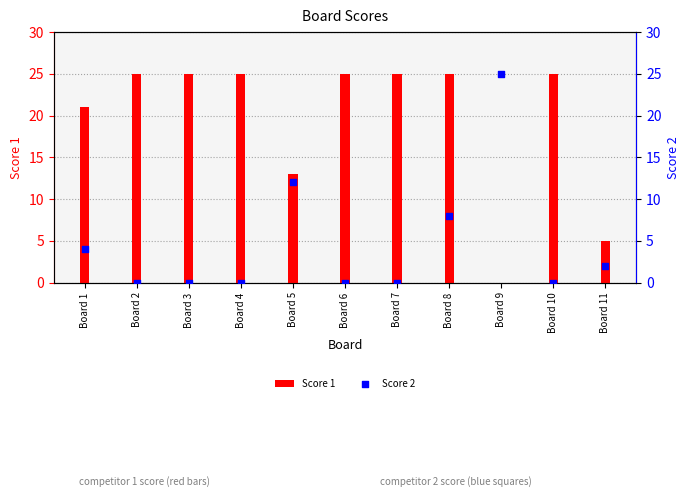

Is the value of Score 2 at Board 10 greater than the value of Score 1 at Board 5?

No